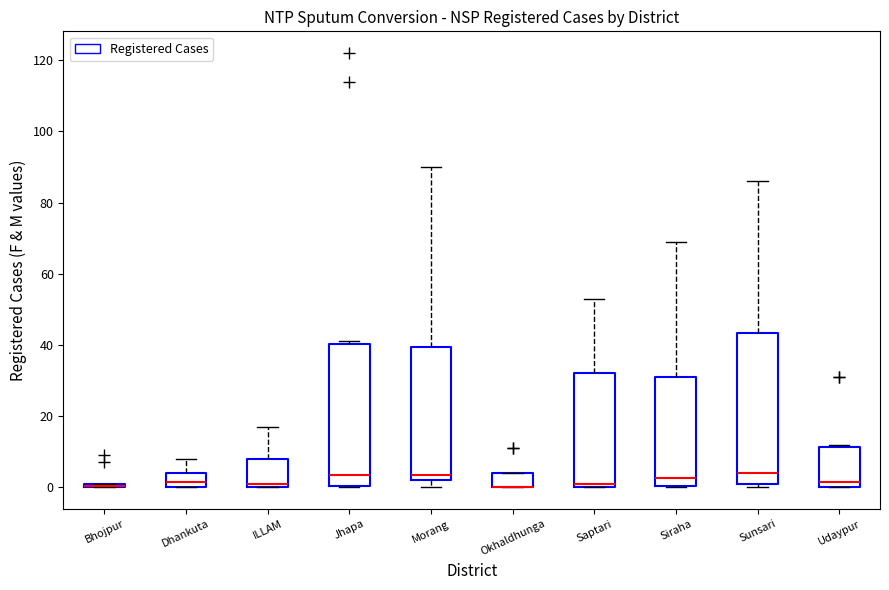

Where is the lower edge of the box for Morang on the y-axis? The values are not printed on the chart, so give them approximately, as read against the axis.

2